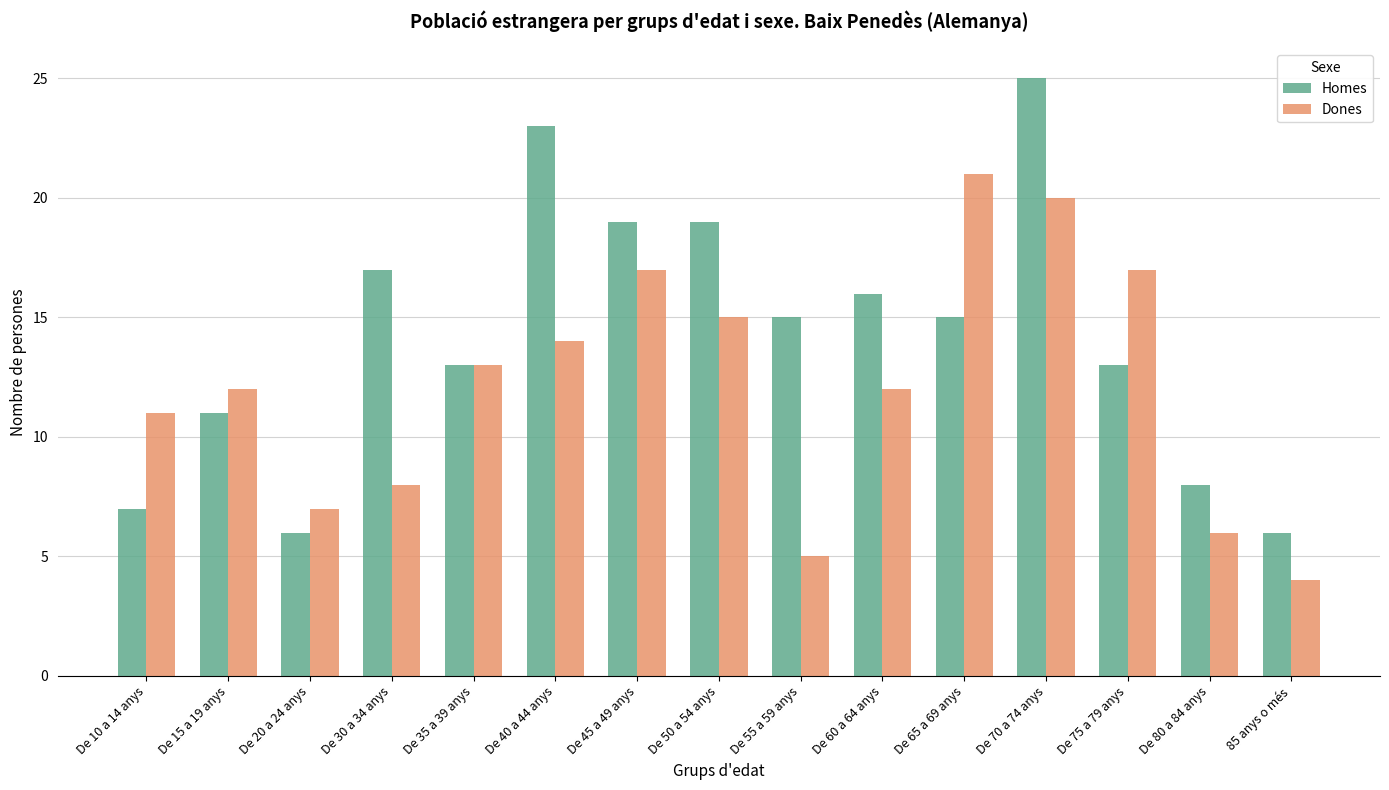

Reading left to right, list all the values displayed in this chart.

Homes: De 10 a 14 anys=7	De 15 a 19 anys=11	De 20 a 24 anys=6	De 30 a 34 anys=17	De 35 a 39 anys=13	De 40 a 44 anys=23	De 45 a 49 anys=19	De 50 a 54 anys=19	De 55 a 59 anys=15	De 60 a 64 anys=16	De 65 a 69 anys=15	De 70 a 74 anys=25	De 75 a 79 anys=13	De 80 a 84 anys=8	85 anys o més=6
Dones: De 10 a 14 anys=11	De 15 a 19 anys=12	De 20 a 24 anys=7	De 30 a 34 anys=8	De 35 a 39 anys=13	De 40 a 44 anys=14	De 45 a 49 anys=17	De 50 a 54 anys=15	De 55 a 59 anys=5	De 60 a 64 anys=12	De 65 a 69 anys=21	De 70 a 74 anys=20	De 75 a 79 anys=17	De 80 a 84 anys=6	85 anys o més=4